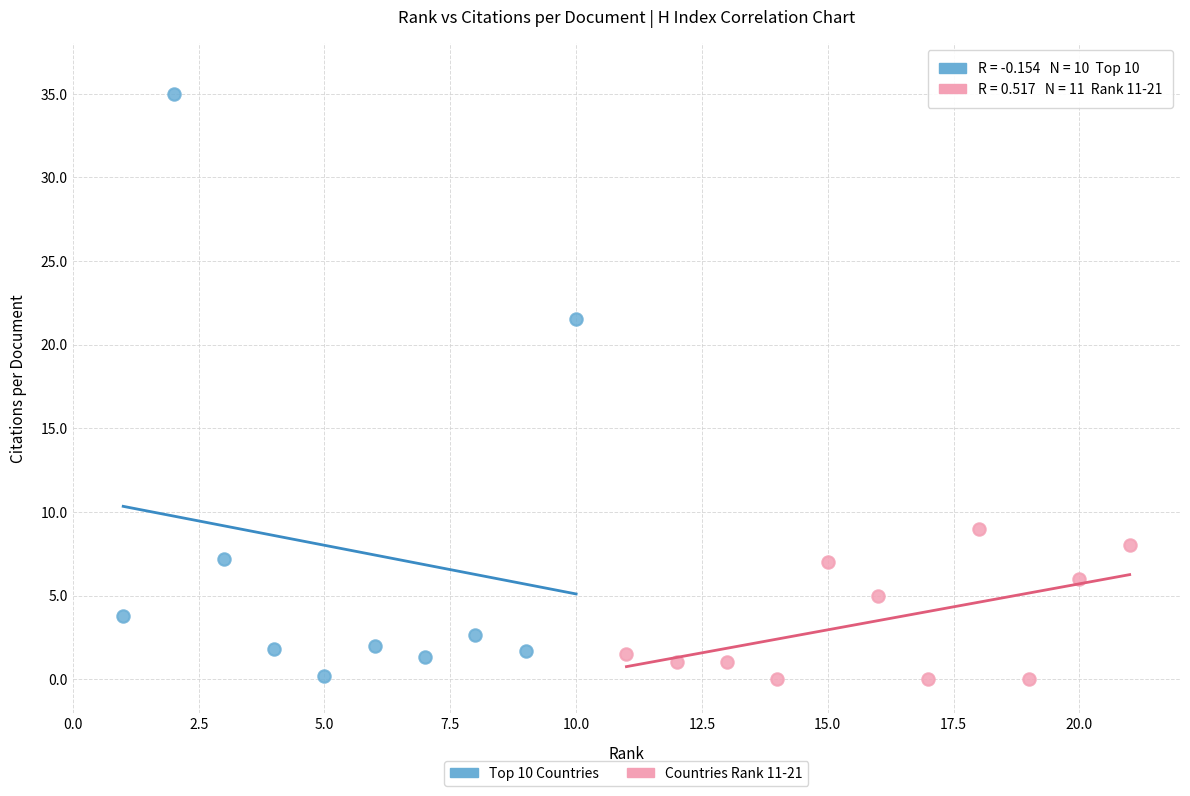

Which series has the widest spread of Y values?

Top 10 Countries